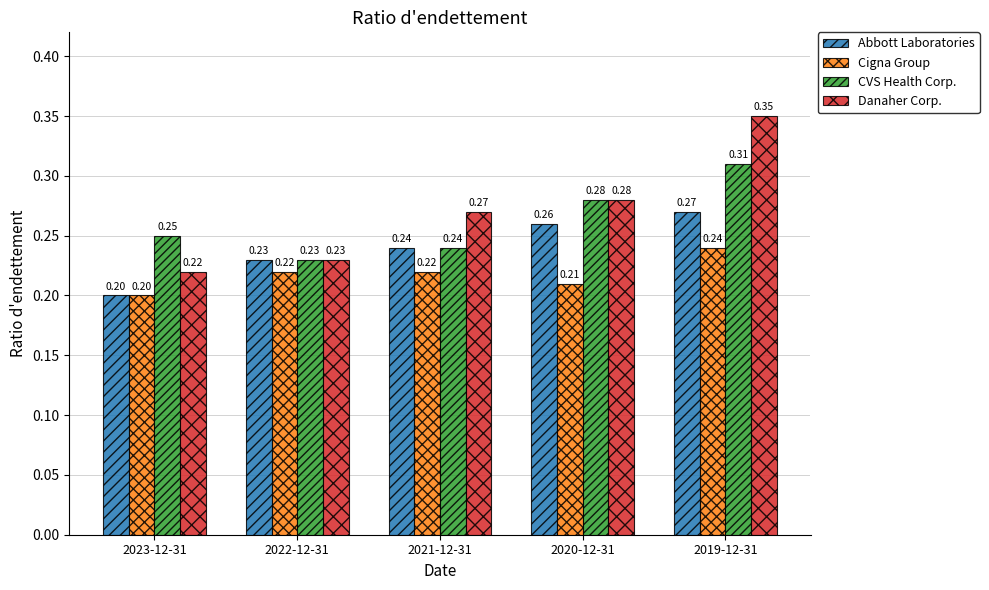

At which label is Danaher Corp. closest to 0?

2023-12-31